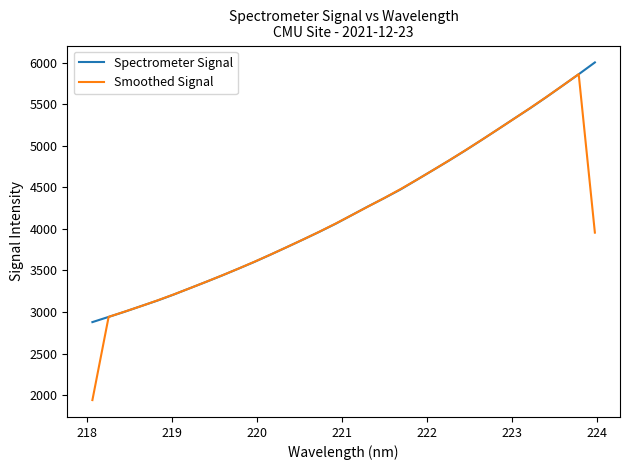

What is the smallest value displayed?

1939.8